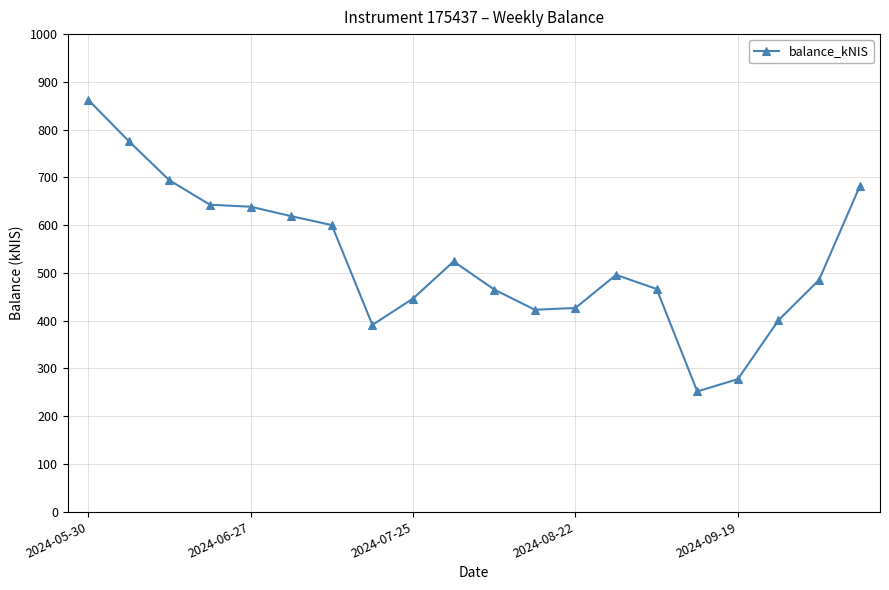

What is the value of the 15th point from the left?

466.2